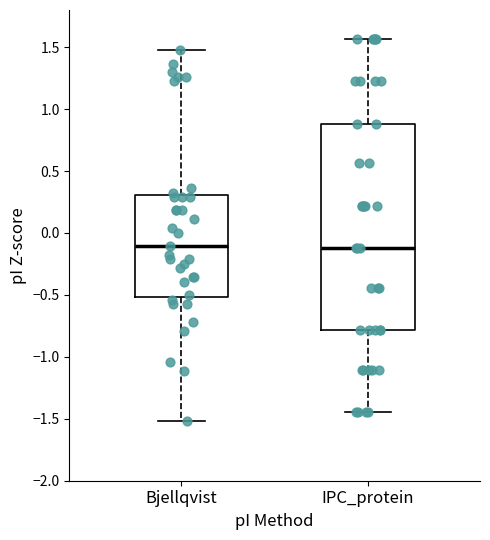

Comparing the boxes themselves (not the whiskers), which one is the tallest?

IPC_protein